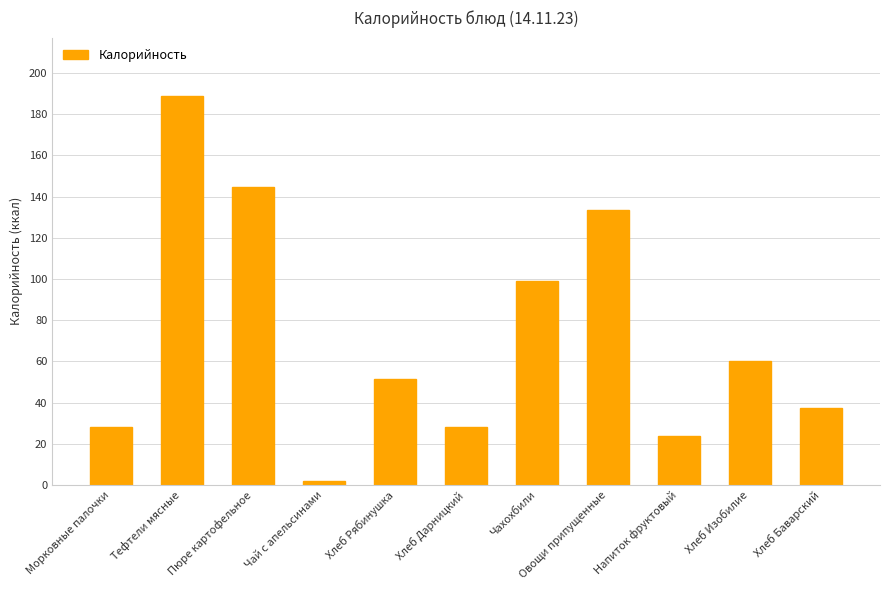

Where does the data first go above 51?

Тефтели мясные